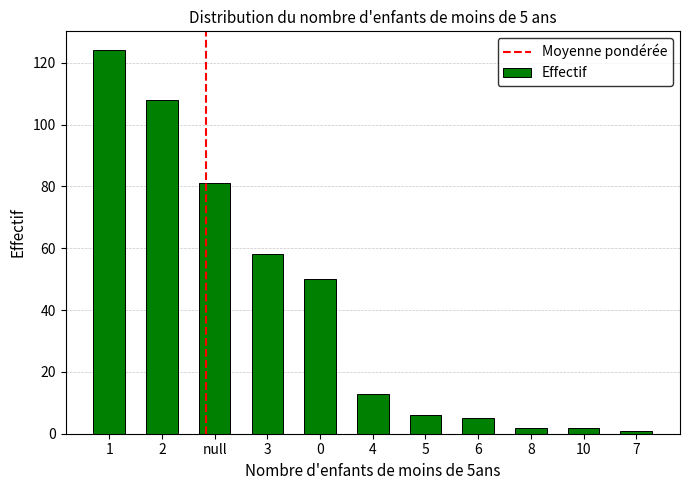

What is the label of the 9th bar from the right?

null